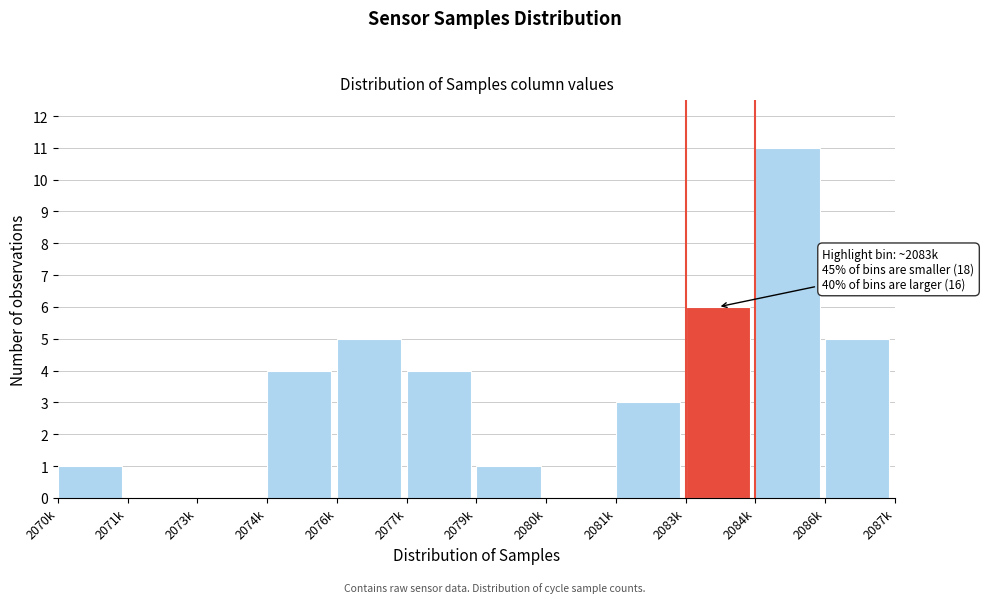

Reading left to right, list all the values displayed in this chart.

2070k=1	2071k=0	2073k=0	2074k=4	2076k=5	2077k=4	2079k=1	2080k=0	2081k=3	2083k=6	2084k=11	2086k=5